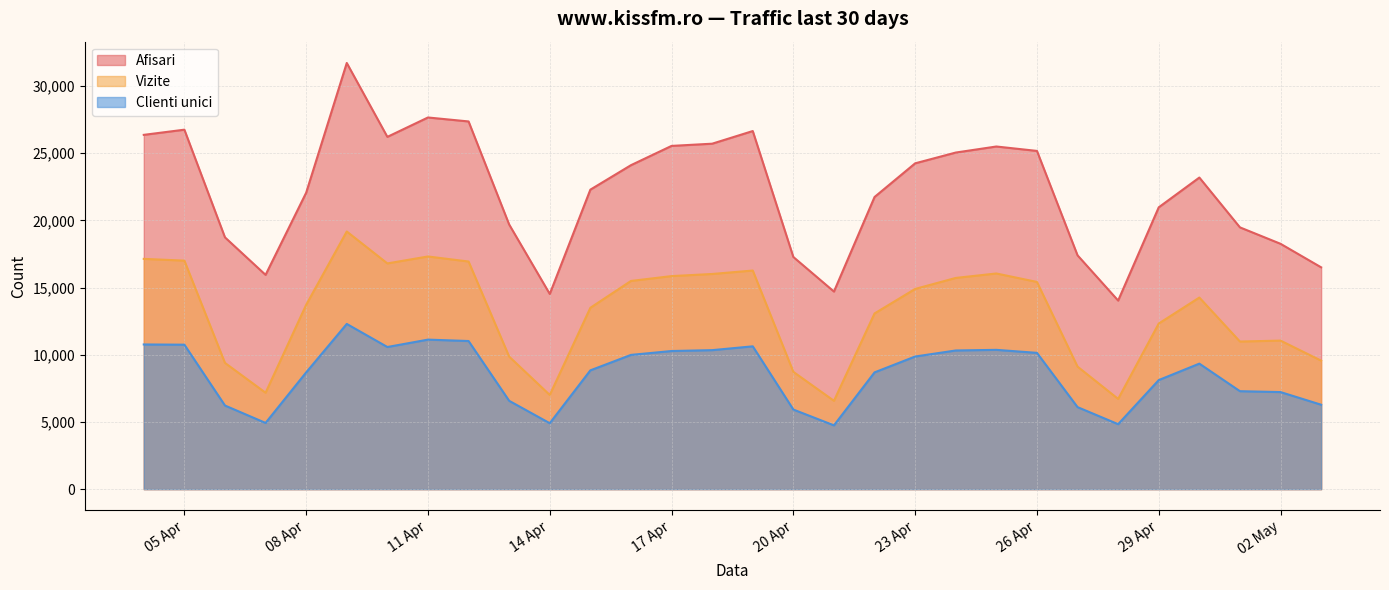

Count the number of data series in this chart.

3